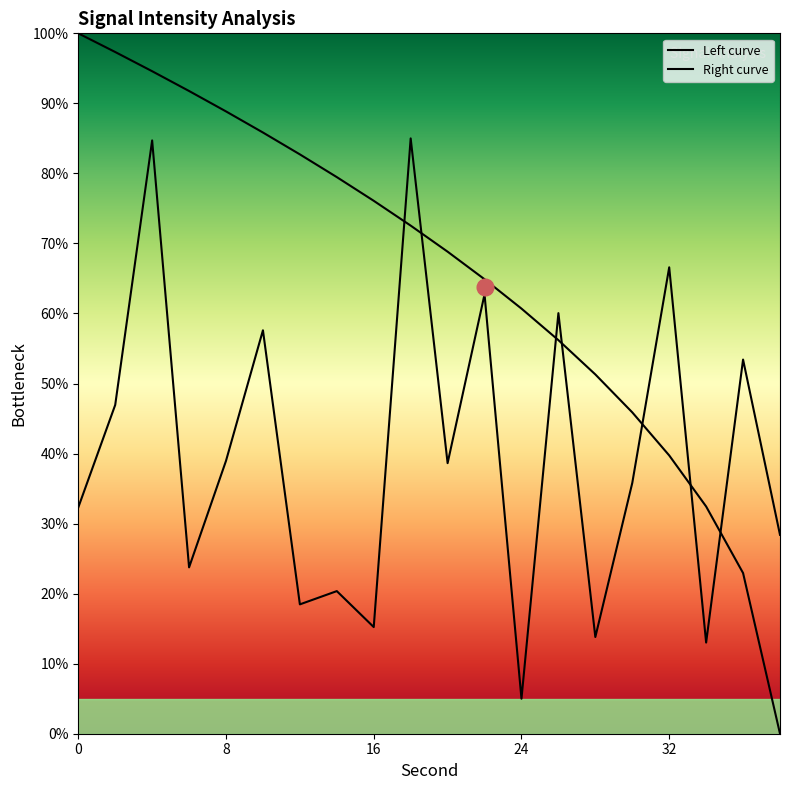

How many interior local valleys (lower than both neighbors) does the data have?

7